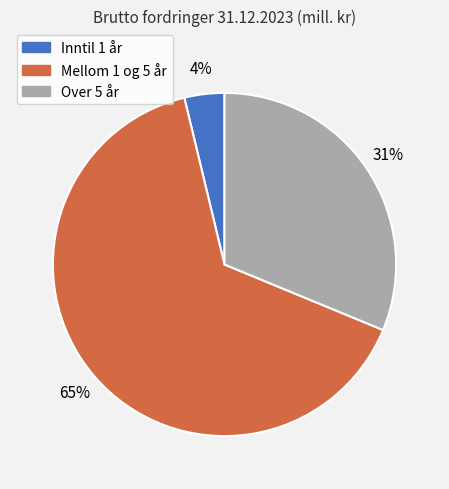

Which category has the smallest portion of the pie?

Inntil 1 år